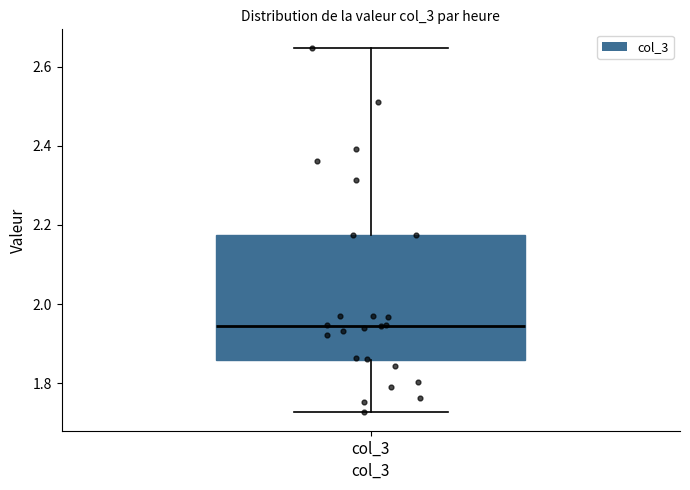

Transcribe this box plot: give where the median line is, the range the box spans, and where the two whiskers end, as read against the y-axis. The values are not printed on the chart, so give them approximately, as read against the axis.

median 1.94, box 1.86 to 2.18, whiskers 1.72 to 2.64